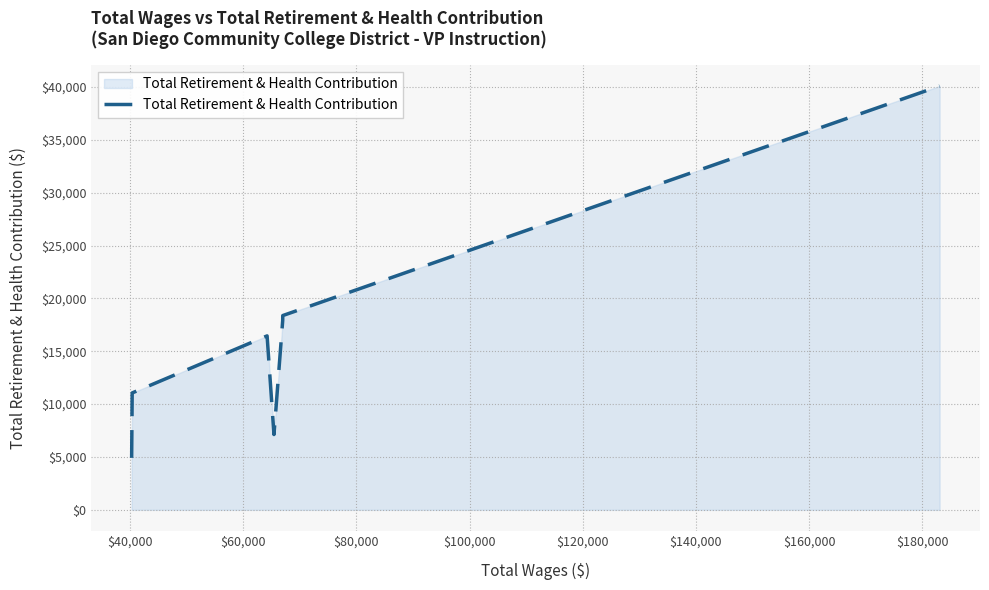

True or false: the data has more than 2 interior local peaks.

False